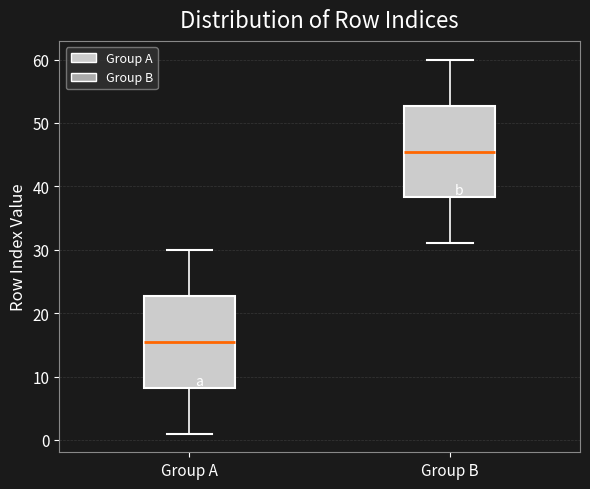

Reading left to right, transcribe this box plot: for each box, give where its median line is, the range the box spans, and where its two whiskers end, as read against the y-axis. The values are not printed on the chart, so give them approximately, as read against the axis.

Group A: median 16, box 8 to 23, whiskers 1 to 30
Group B: median 46, box 38 to 53, whiskers 31 to 60